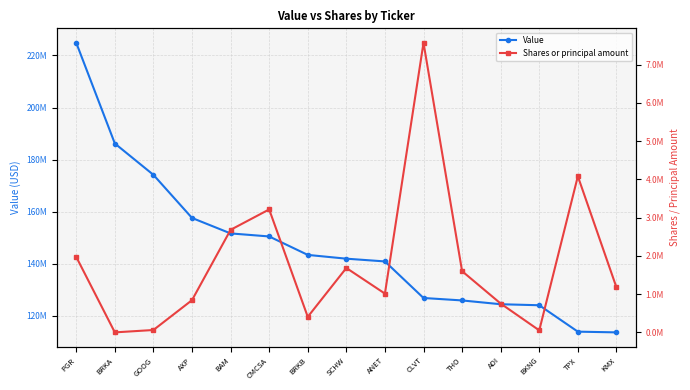

What is the highest value of the Shares or principal amount series?

7569912